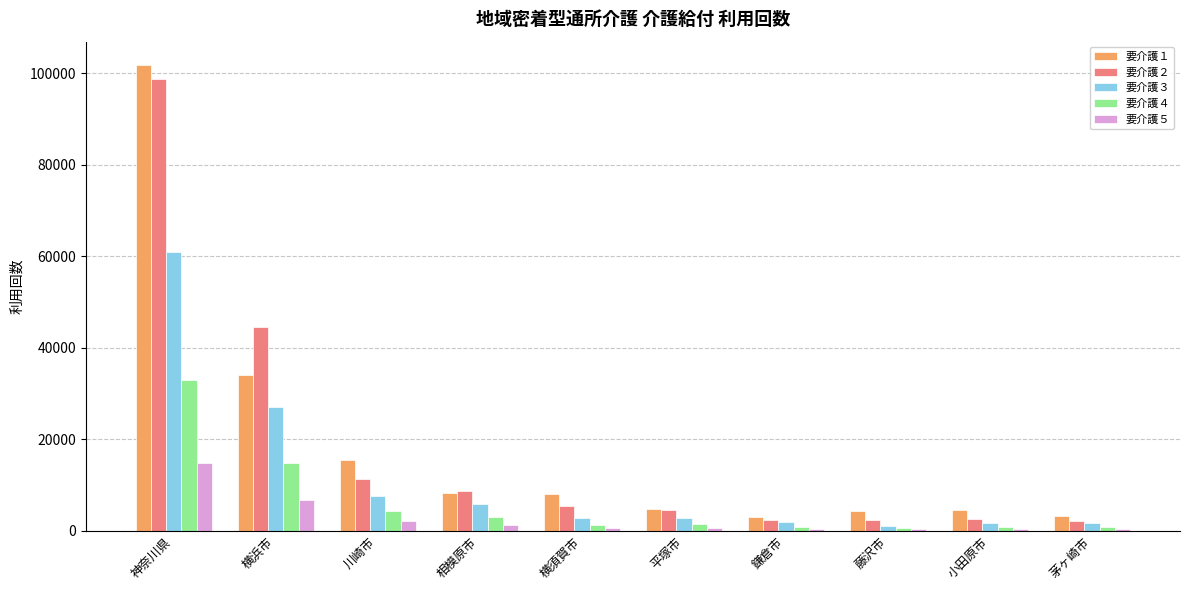

The value of 要介護３ at 神奈川県 is 82156. True or false?

False